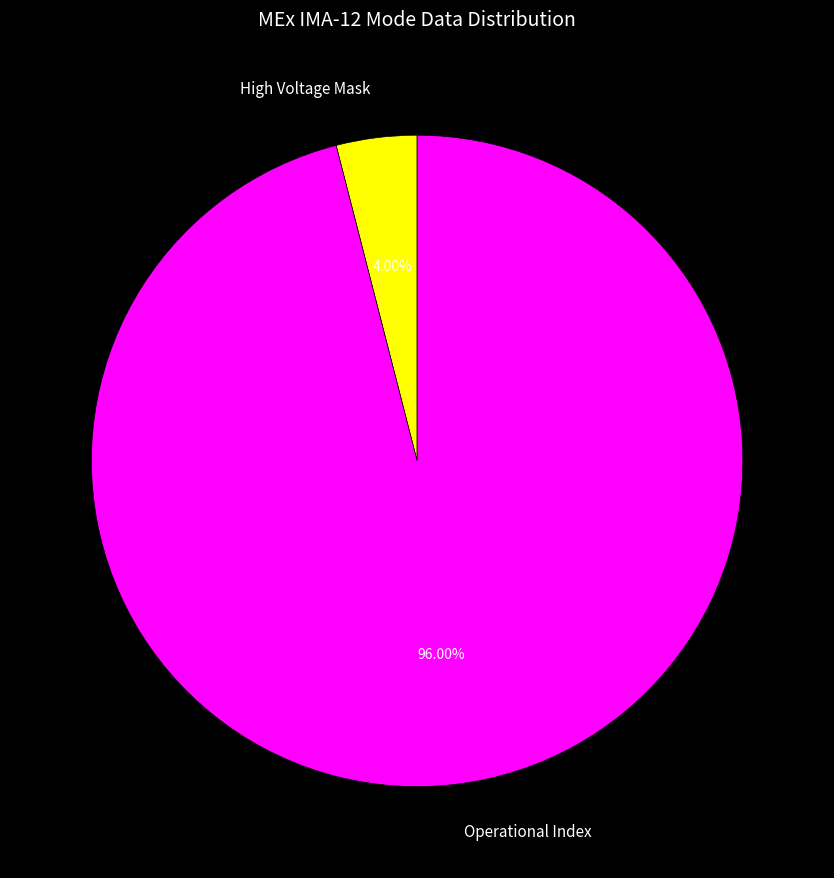

True or false: High Voltage Mask accounts for 14% of the total.

False